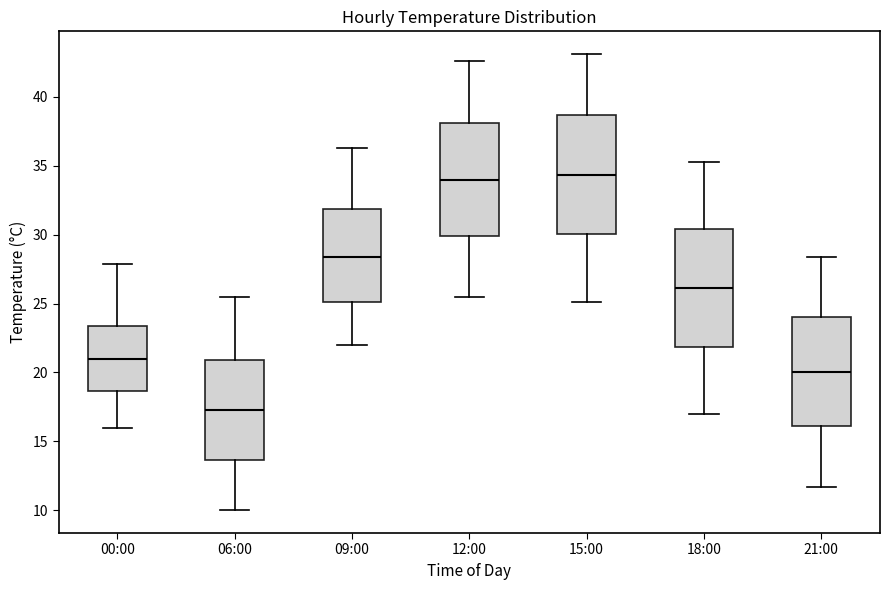

Reading left to right, transcribe this box plot: for each box, give where its median line is, the range the box spans, and where its two whiskers end, as read against the y-axis. The values are not printed on the chart, so give them approximately, as read against the axis.

00:00: median 21.0, box 18.5 to 23.5, whiskers 16.0 to 28.0
06:00: median 17.5, box 13.5 to 21.0, whiskers 10.0 to 25.5
09:00: median 28.5, box 25.0 to 32.0, whiskers 22.0 to 36.5
12:00: median 34.0, box 30.0 to 38.0, whiskers 25.5 to 42.5
15:00: median 34.5, box 30.0 to 38.5, whiskers 25.0 to 43.0
18:00: median 26.0, box 22.0 to 30.5, whiskers 17.0 to 35.5
21:00: median 20.0, box 16.0 to 24.0, whiskers 11.5 to 28.5